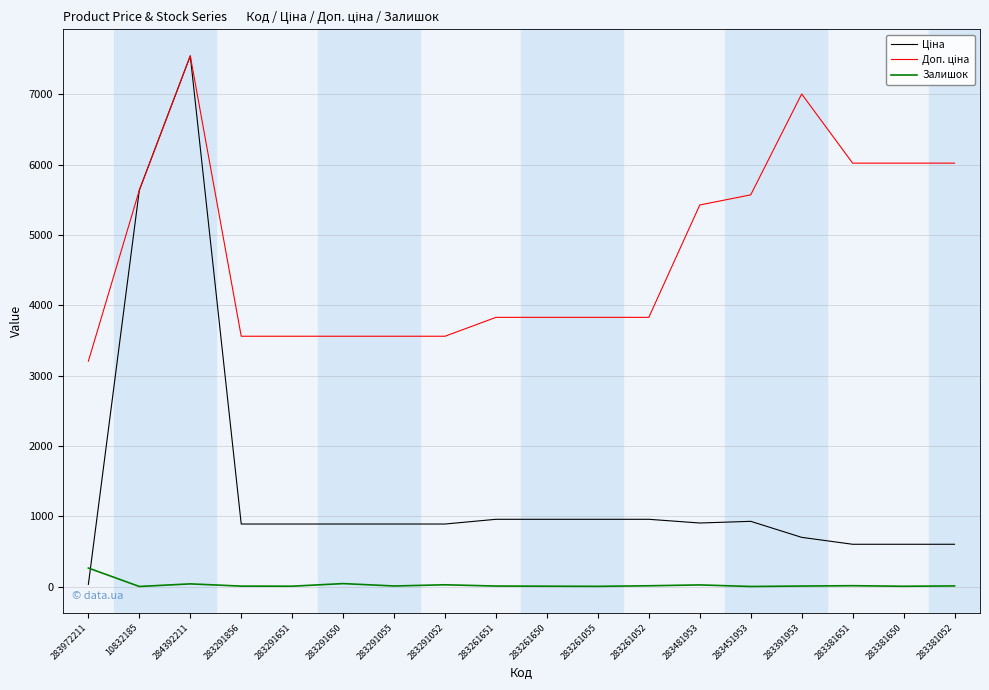

At which category is the sum across all series the highest?

284392211